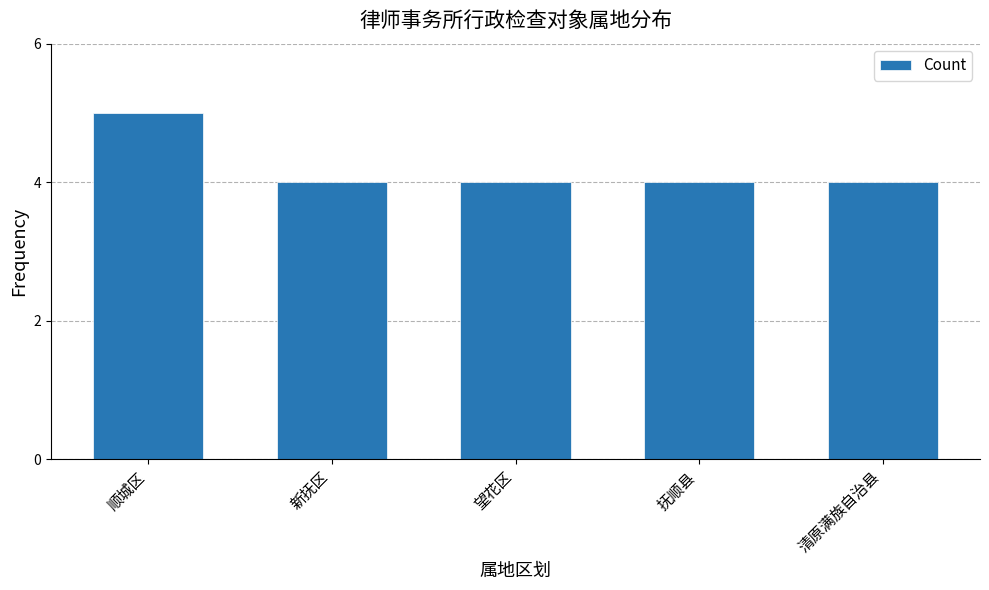

The chart shows a value of 4 at 望花区. True or false?

True